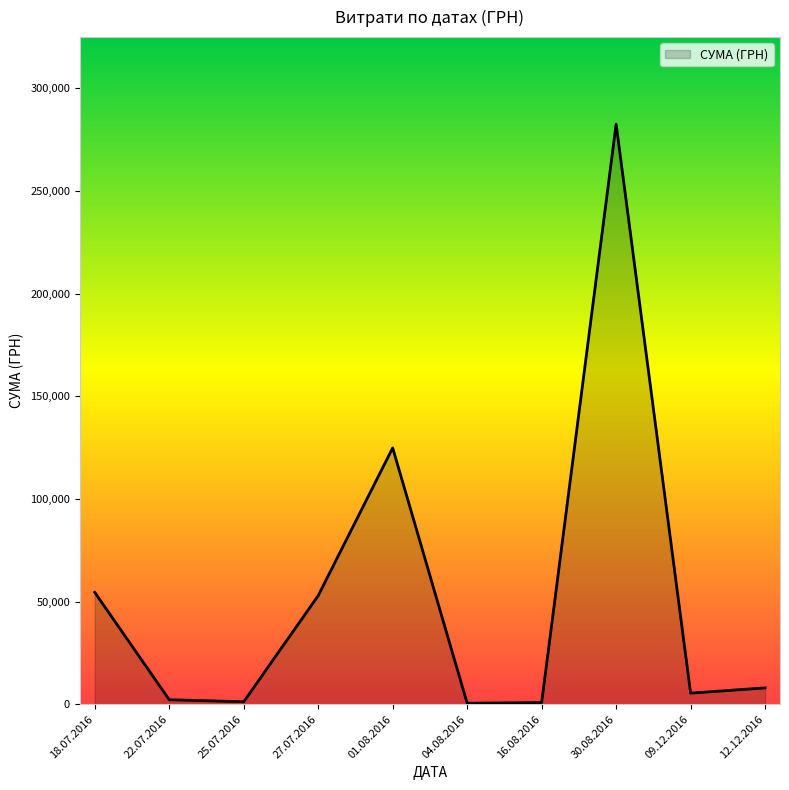

The value at 12.12.2016 is 7960.0. True or false?

True